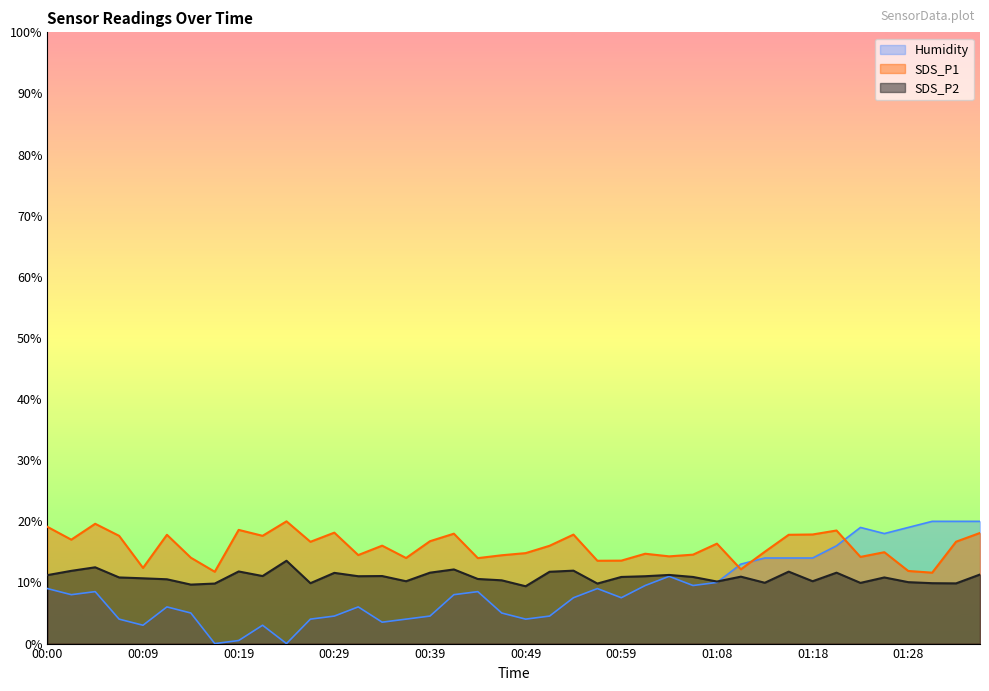

Reading left to right, what are all the values shown in this chart?

SDS_P1: 00:00=19.1	00:02=17.0	00:05=19.6	00:07=17.6	00:09=12.4	00:12=17.8	00:15=14.1	00:17=11.8	00:19=18.6	00:22=17.6	00:24=20.0	00:27=16.6	00:29=18.1	00:32=14.5	00:34=16.0	00:37=14.0	00:39=16.8	00:41=18.0	00:44=14.0	00:46=14.4	00:49=14.8	00:51=16.0	00:54=17.8	00:56=13.6	00:59=13.6	01:01=14.7	01:04=14.3	01:06=14.6	01:08=16.4	01:11=12.2	01:13=15.0	01:16=17.8	01:18=17.9	01:21=18.5	01:23=14.2	01:26=14.9	01:28=11.9	01:31=11.6	01:33=16.7	01:35=18.1
SDS_P2: 00:00=11.2	00:02=11.9	00:05=12.5	00:07=10.8	00:09=10.7	00:12=10.5	00:15=9.7	00:17=9.8	00:19=11.8	00:22=11.1	00:24=13.6	00:27=9.9	00:29=11.6	00:32=11.0	00:34=11.1	00:37=10.2	00:39=11.6	00:41=12.1	00:44=10.6	00:46=10.3	00:49=9.4	00:51=11.8	00:54=11.9	00:56=9.8	00:59=10.9	01:01=11.0	01:04=11.2	01:06=10.9	01:08=10.2	01:11=10.9	01:13=9.9	01:16=11.8	01:18=10.2	01:21=11.6	01:23=9.9	01:26=10.8	01:28=10.1	01:31=9.9	01:33=9.8	01:35=11.3
Humidity: 00:00=9.0	00:02=8.0	00:05=8.5	00:07=4.0	00:09=3.0	00:12=6.0	00:15=5.0	00:17=0.0	00:19=0.5	00:22=3.0	00:24=0.0	00:27=4.0	00:29=4.5	00:32=6.0	00:34=3.5	00:37=4.0	00:39=4.5	00:41=8.0	00:44=8.5	00:46=5.0	00:49=4.0	00:51=4.5	00:54=7.5	00:56=9.0	00:59=7.5	01:01=9.5	01:04=11.0	01:06=9.5	01:08=10.0	01:11=13.0	01:13=14.0	01:16=14.0	01:18=14.0	01:21=16.0	01:23=19.0	01:26=18.0	01:28=19.0	01:31=20.0	01:33=20.0	01:35=20.0